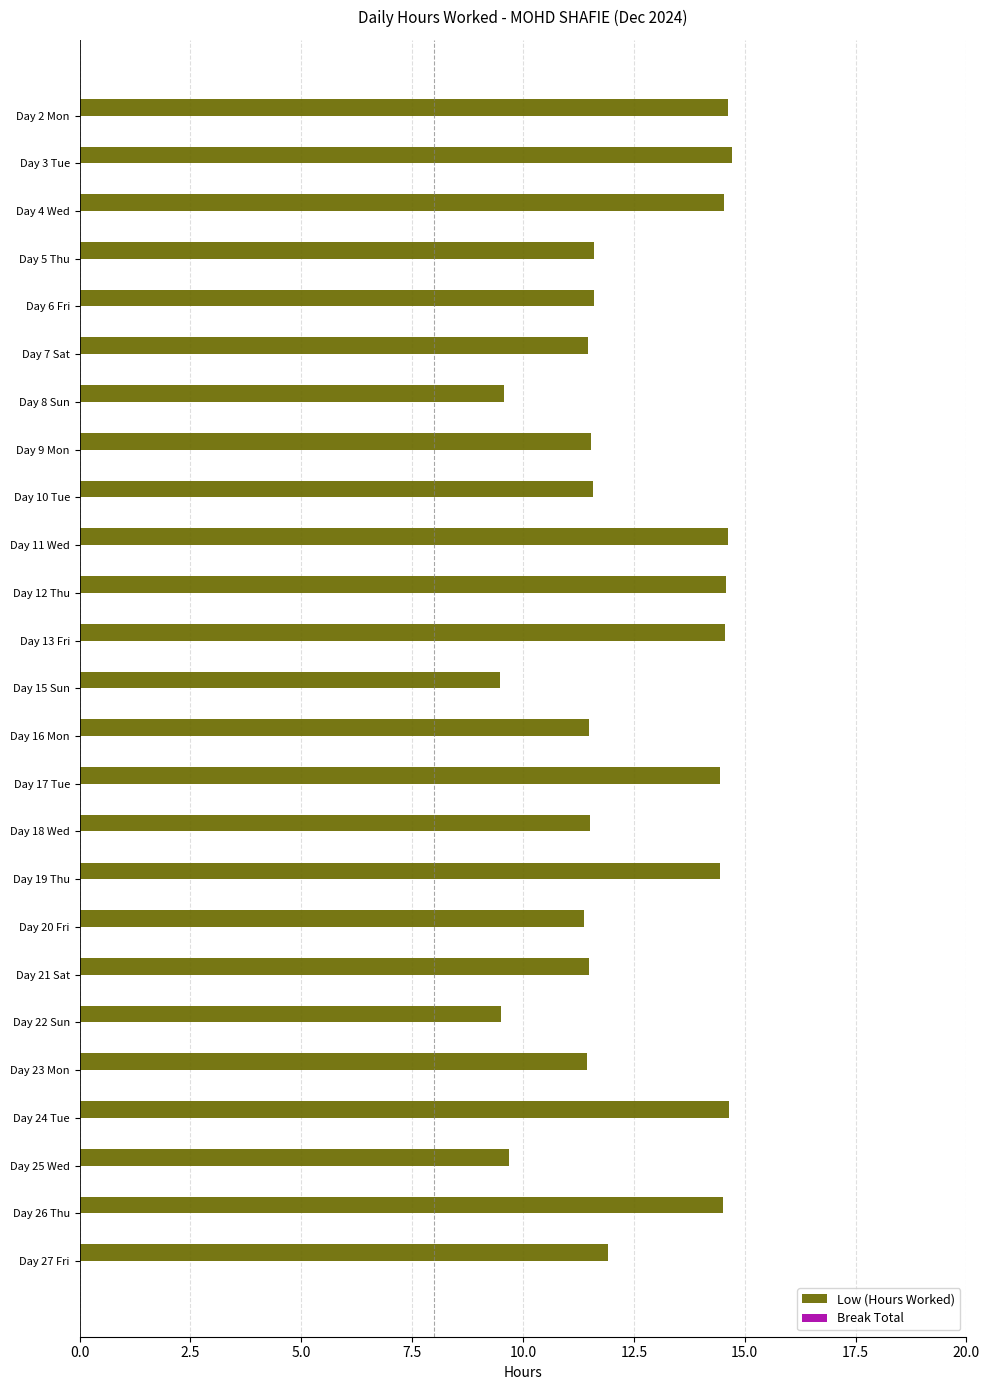

True or false: the data shows 7.5 at Day 10 Tue.

False